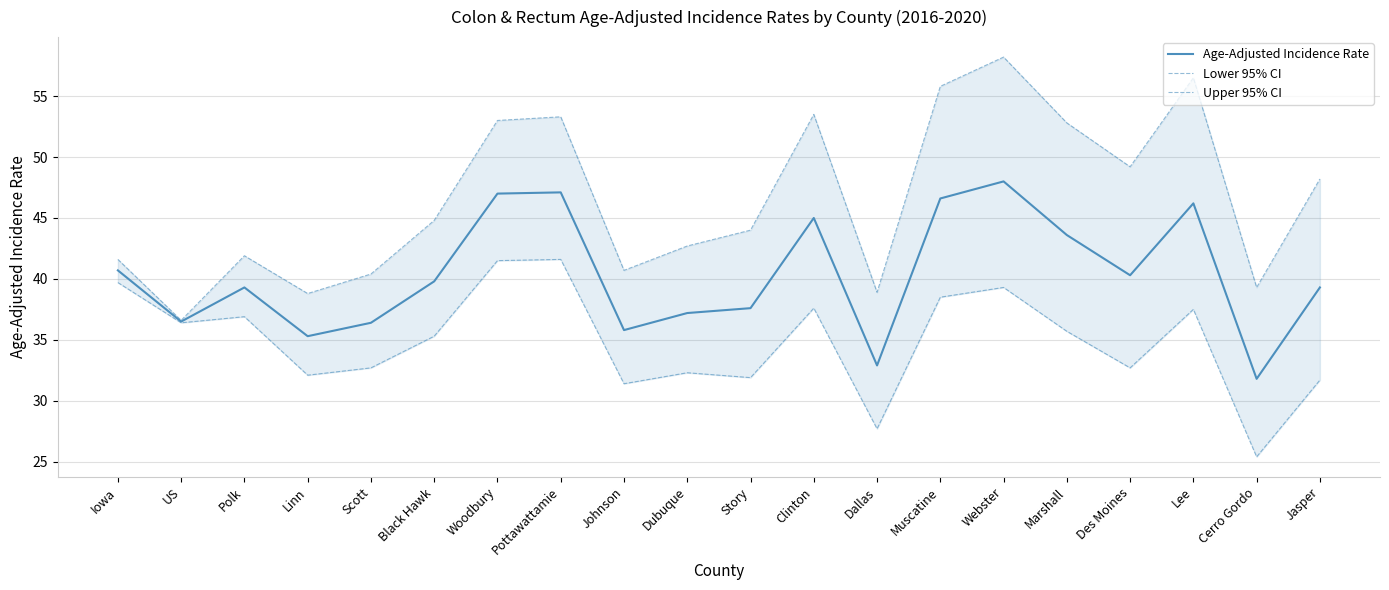

Between Jasper and Polk, which is larger?

Jasper